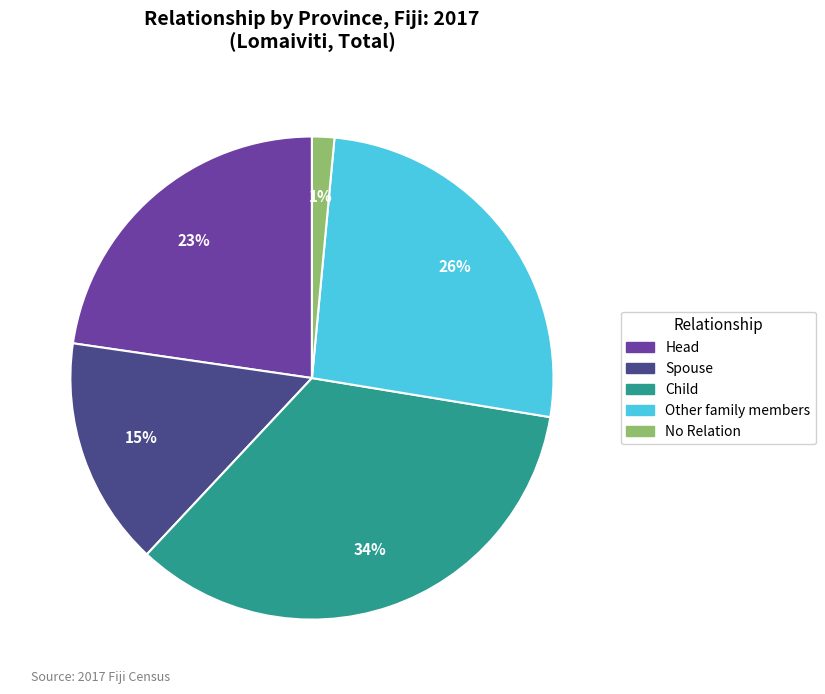

Rank the categories by value from highest to lowest.

Child, Other family members, Head, Spouse, No Relation